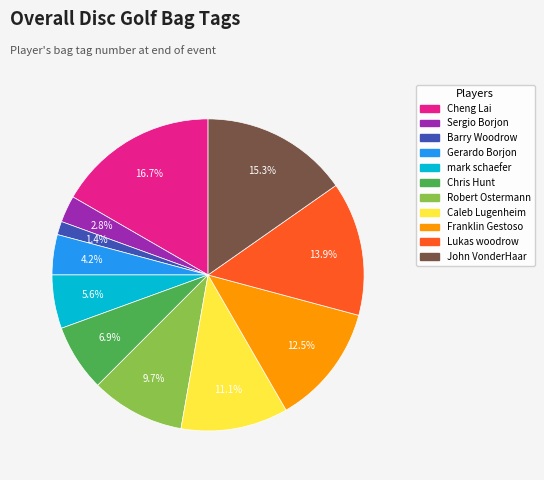

Which category has the biggest portion of the pie?

Cheng Lai